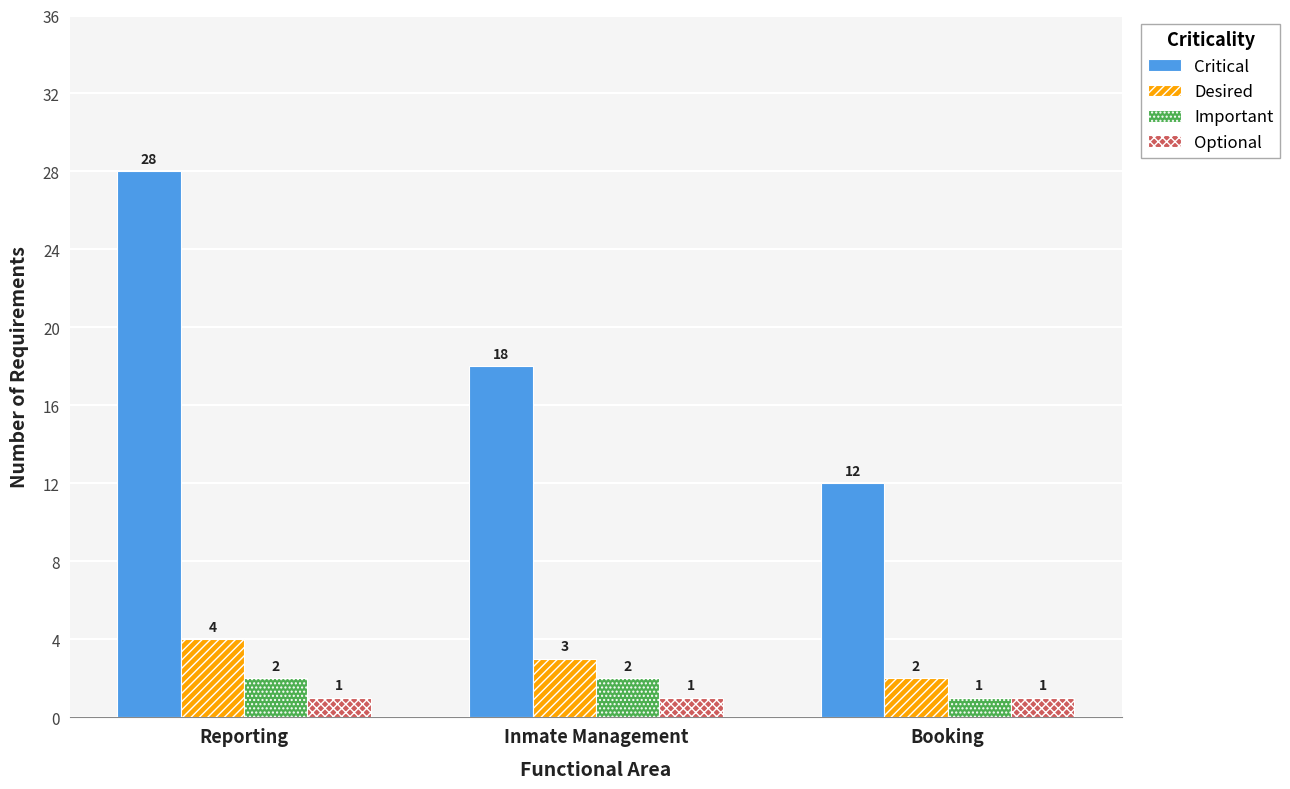

How many bars are there in total?

12